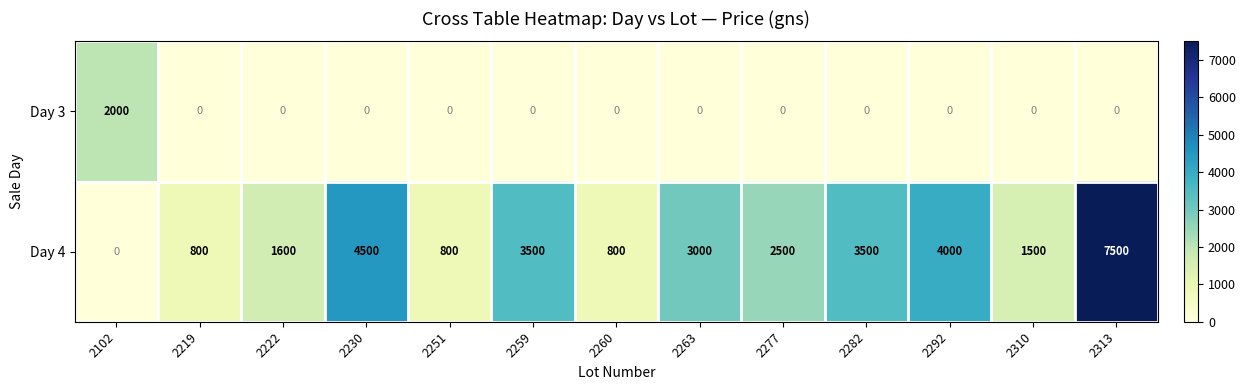

What is the total value across all series at 2313?

7500